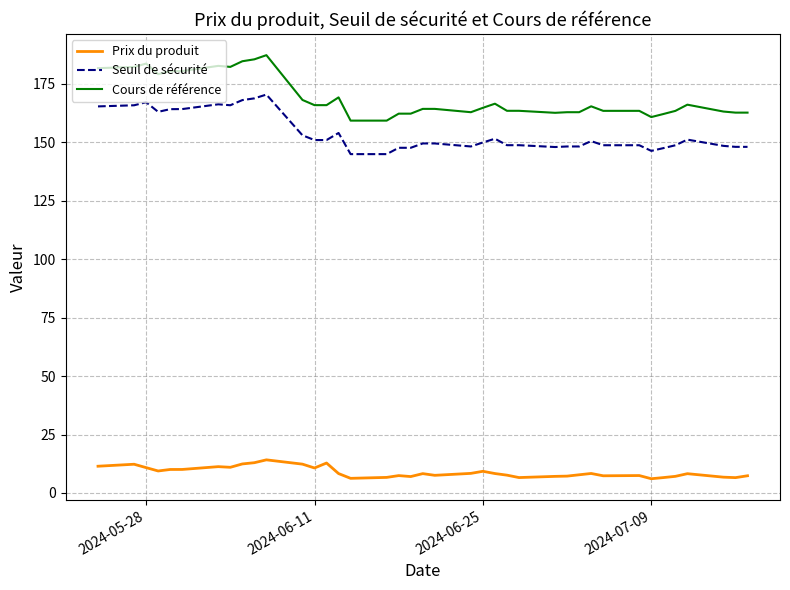

True or false: Seuil de sécurité and Cours de référence cross at least once.

False